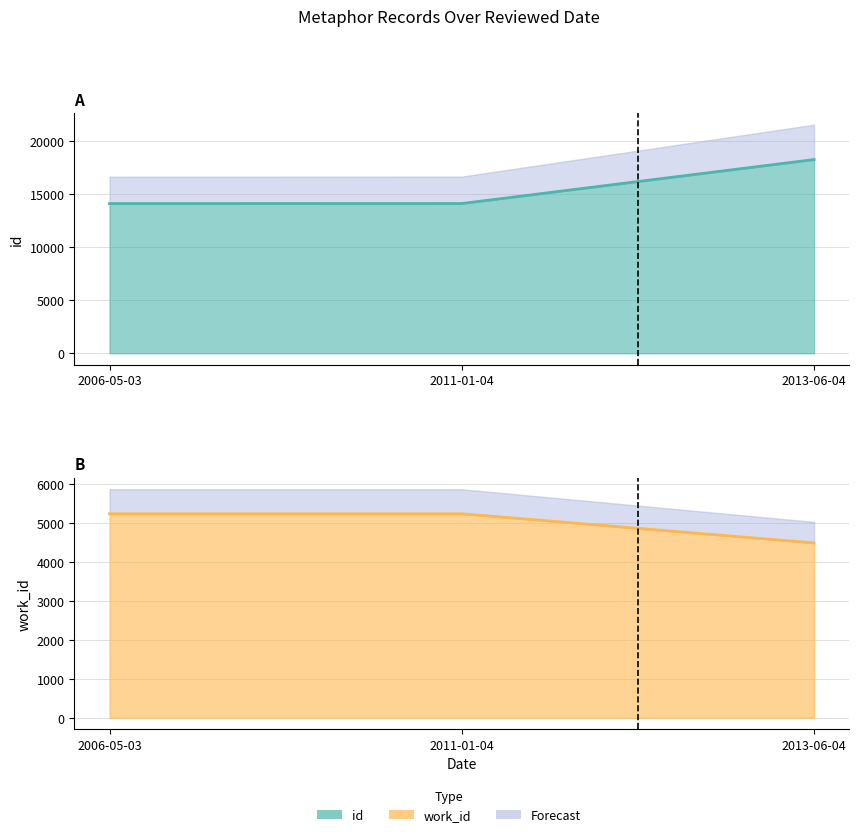

What is the label of the 3rd point from the left?

2013-06-04